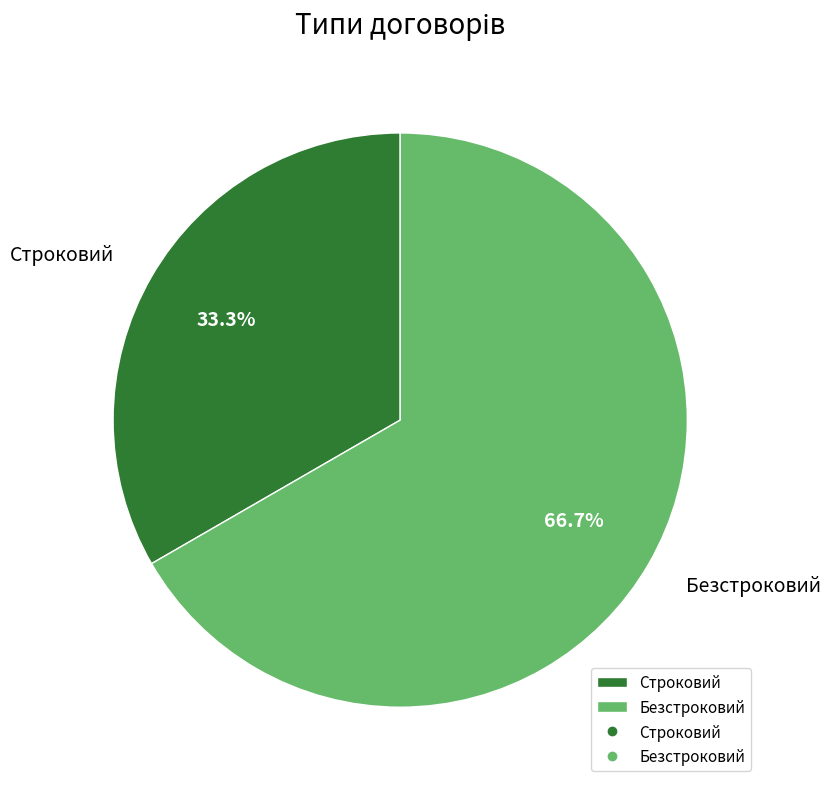

How many slices are in this pie chart?

2